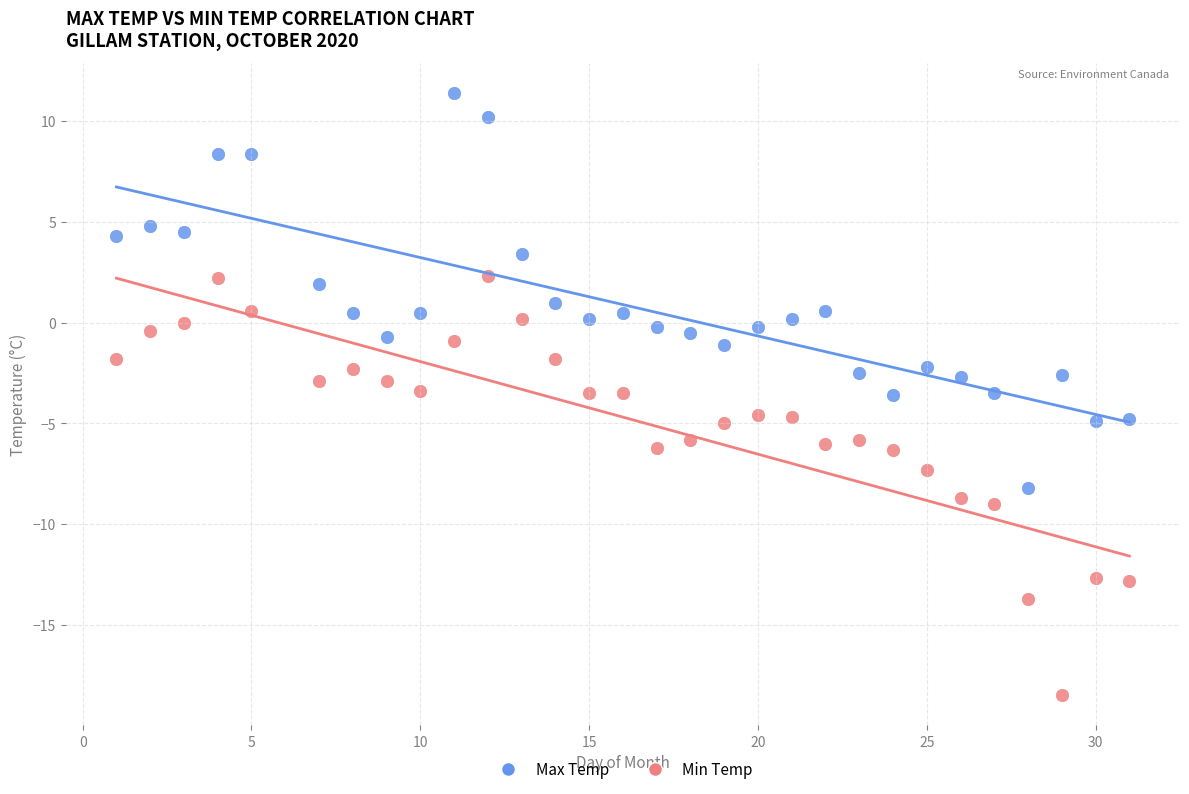

Which series has the largest Y range (max minus min)?

Min Temp